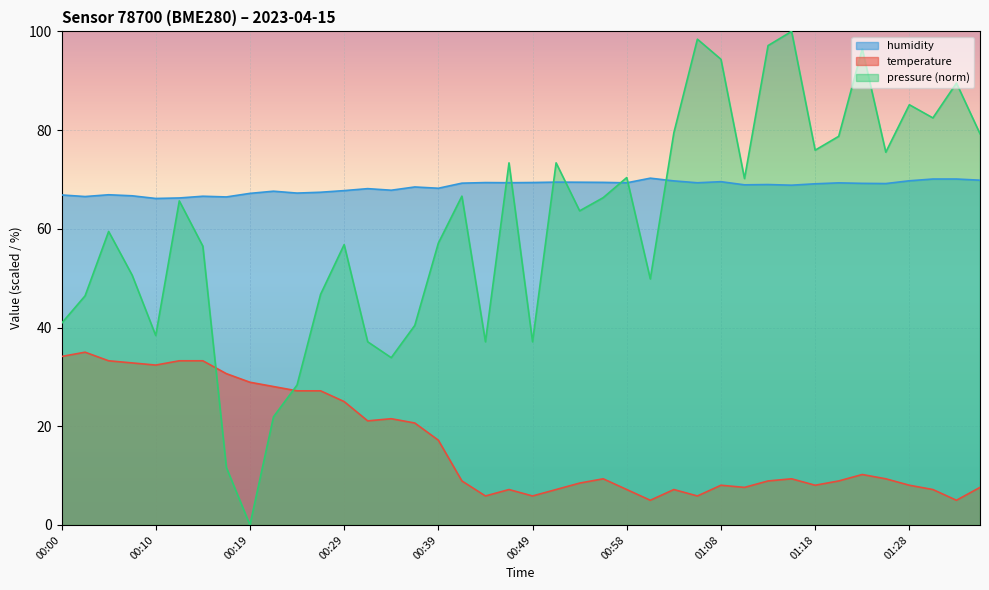

At which category is the sum across all series the highest?

01:15